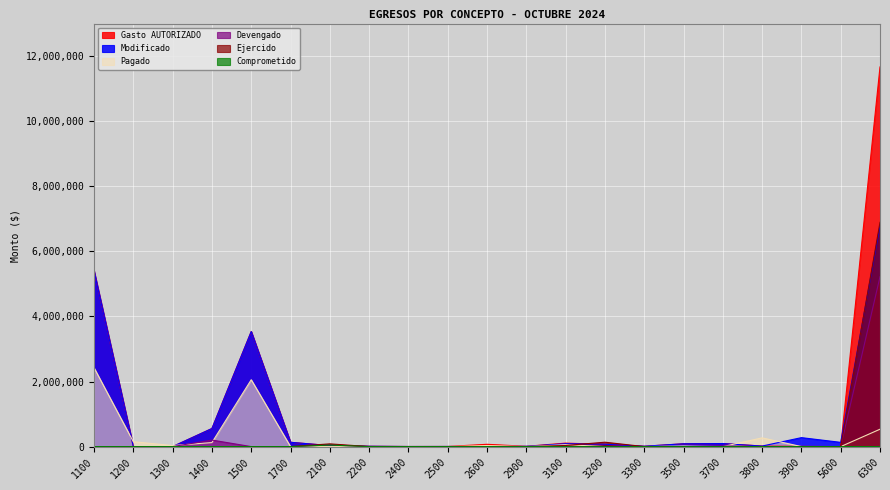

True or false: Ejercido has more than 0 interior local peaks.

True